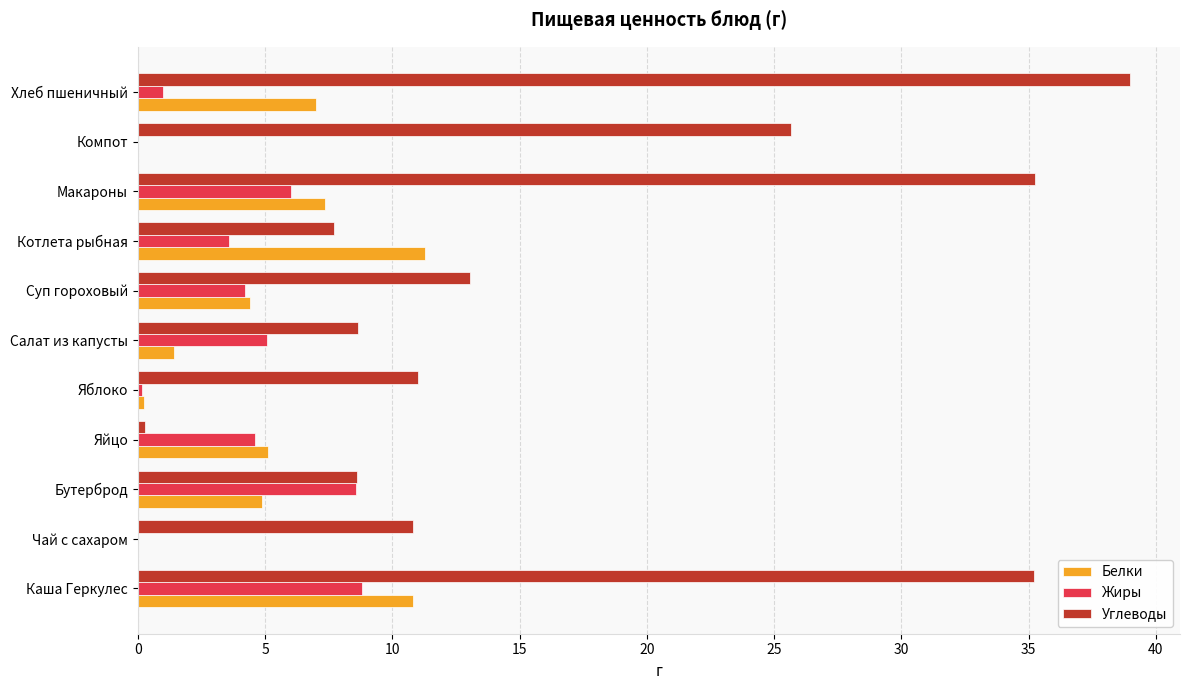

How many distinct data groups are displayed?

3